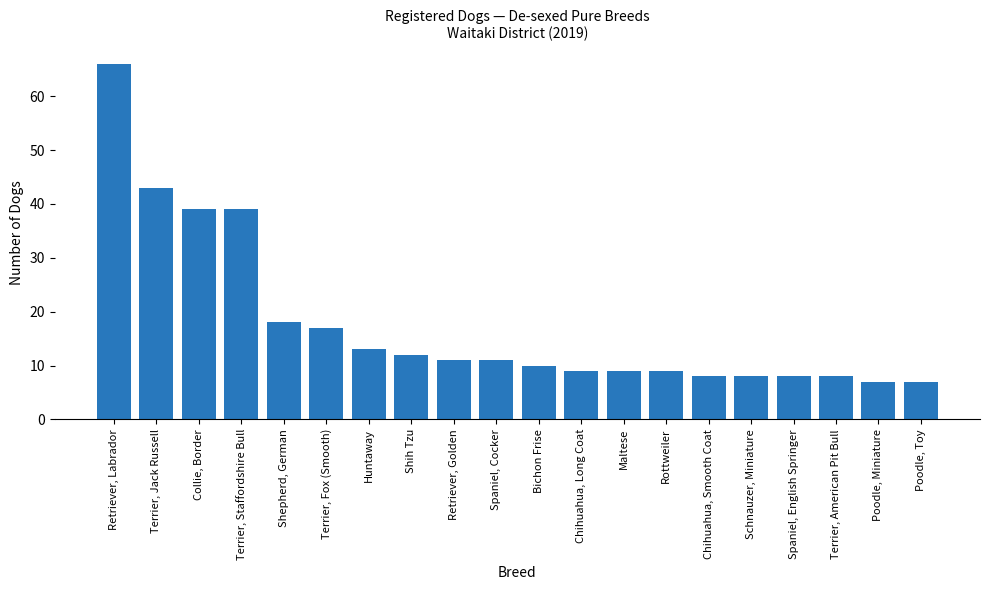

Which has a higher value, Retriever, Golden or Shih Tzu?

Shih Tzu